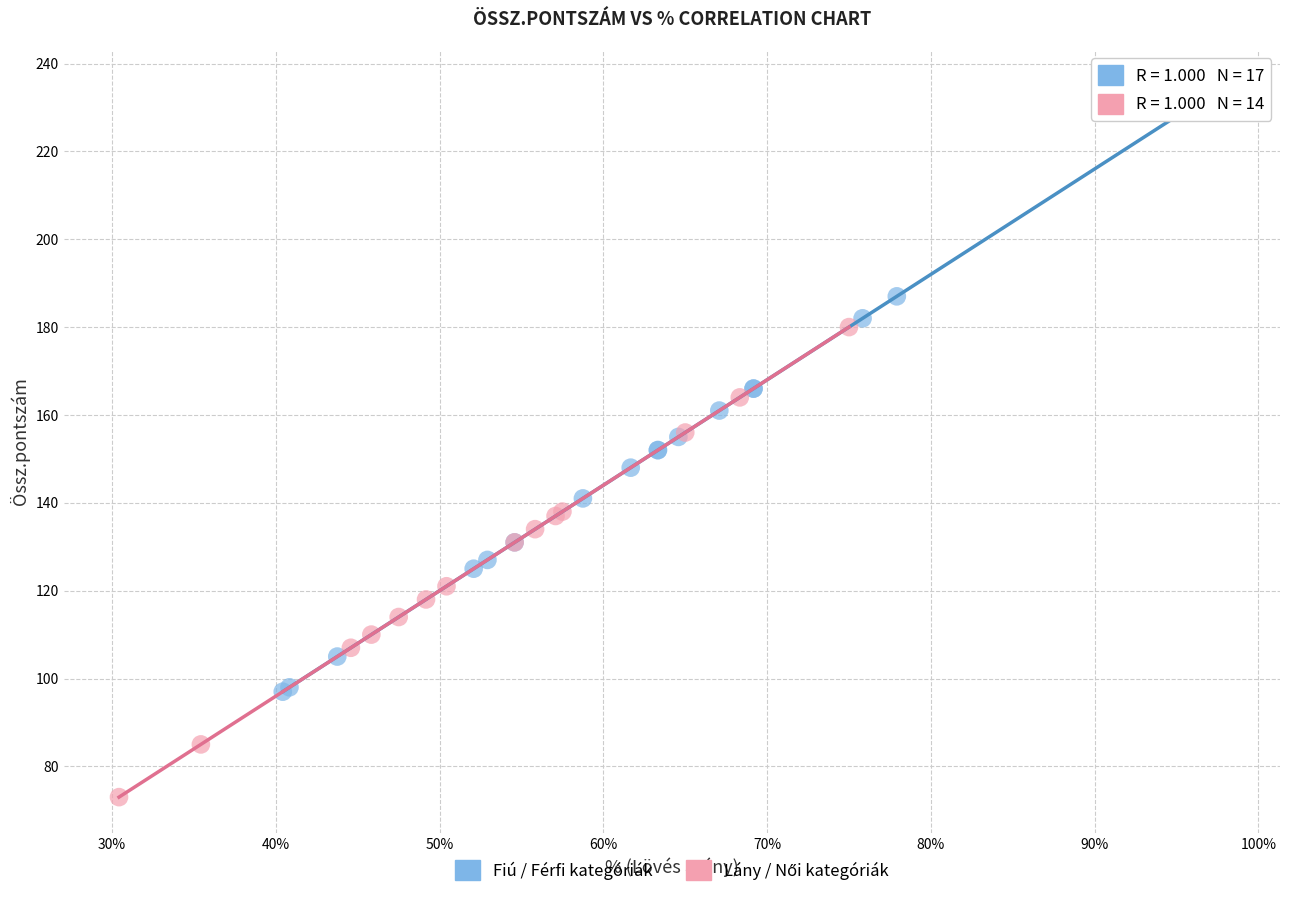

Which series contains the highest Y value?

Fiú / Férfi kategóriák